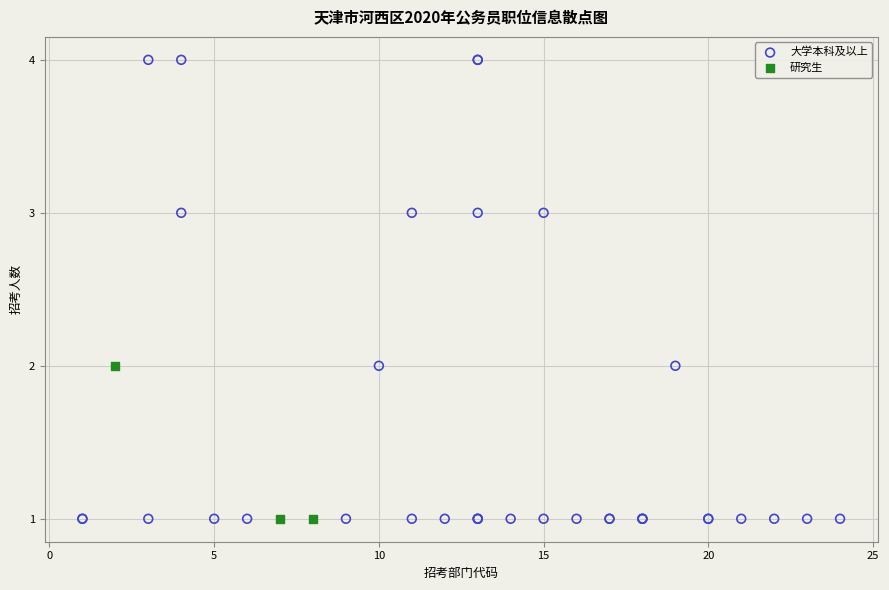

Which series reaches the maximum Y coordinate?

大学本科及以上